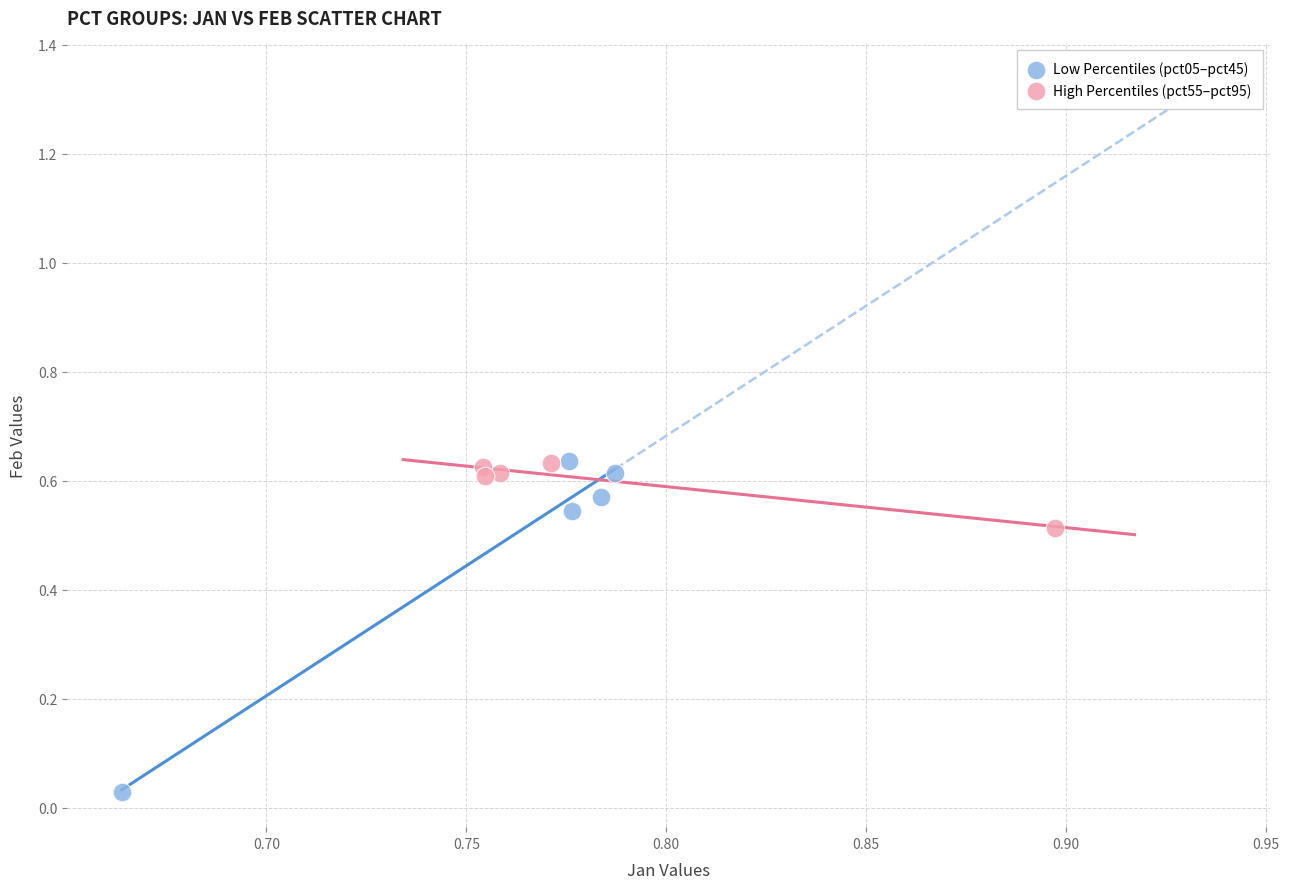

Which series contains the lowest Y value?

Low Percentiles (pct05–pct45)